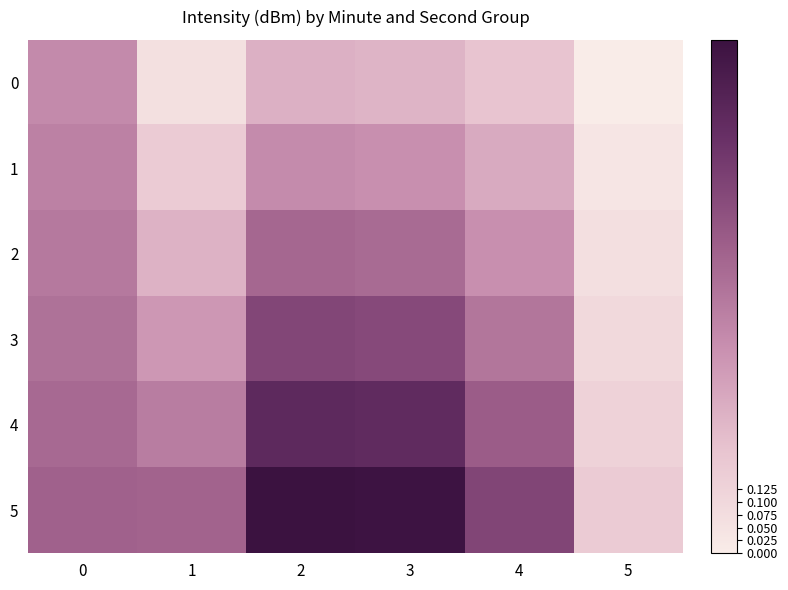

List the series in order of their peak value, highest first.

5, 4, 3, 2, 1, 0